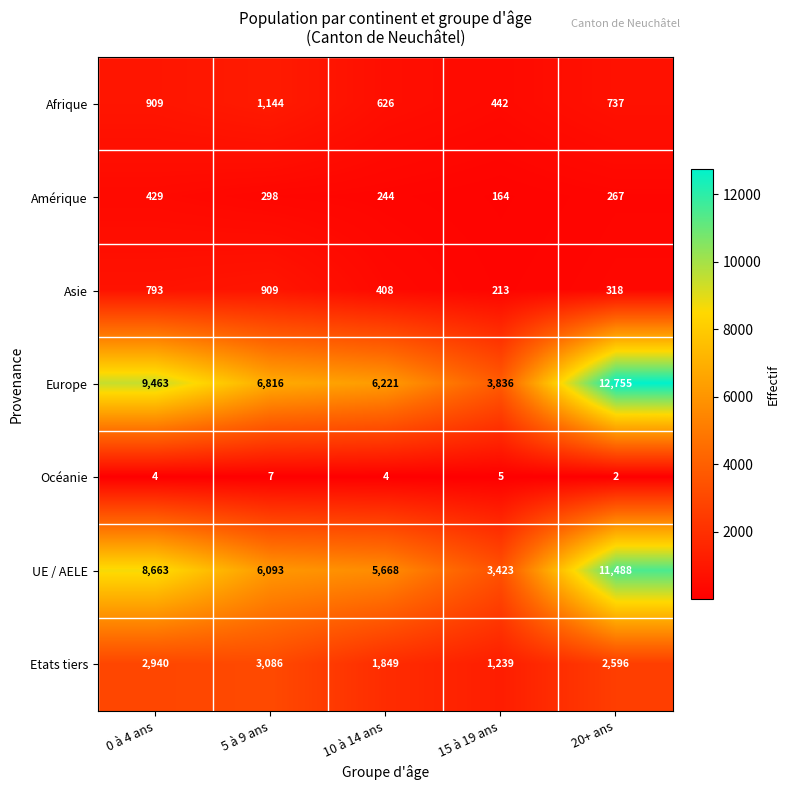

The value of Afrique at 5 à 9 ans is 1144. True or false?

True